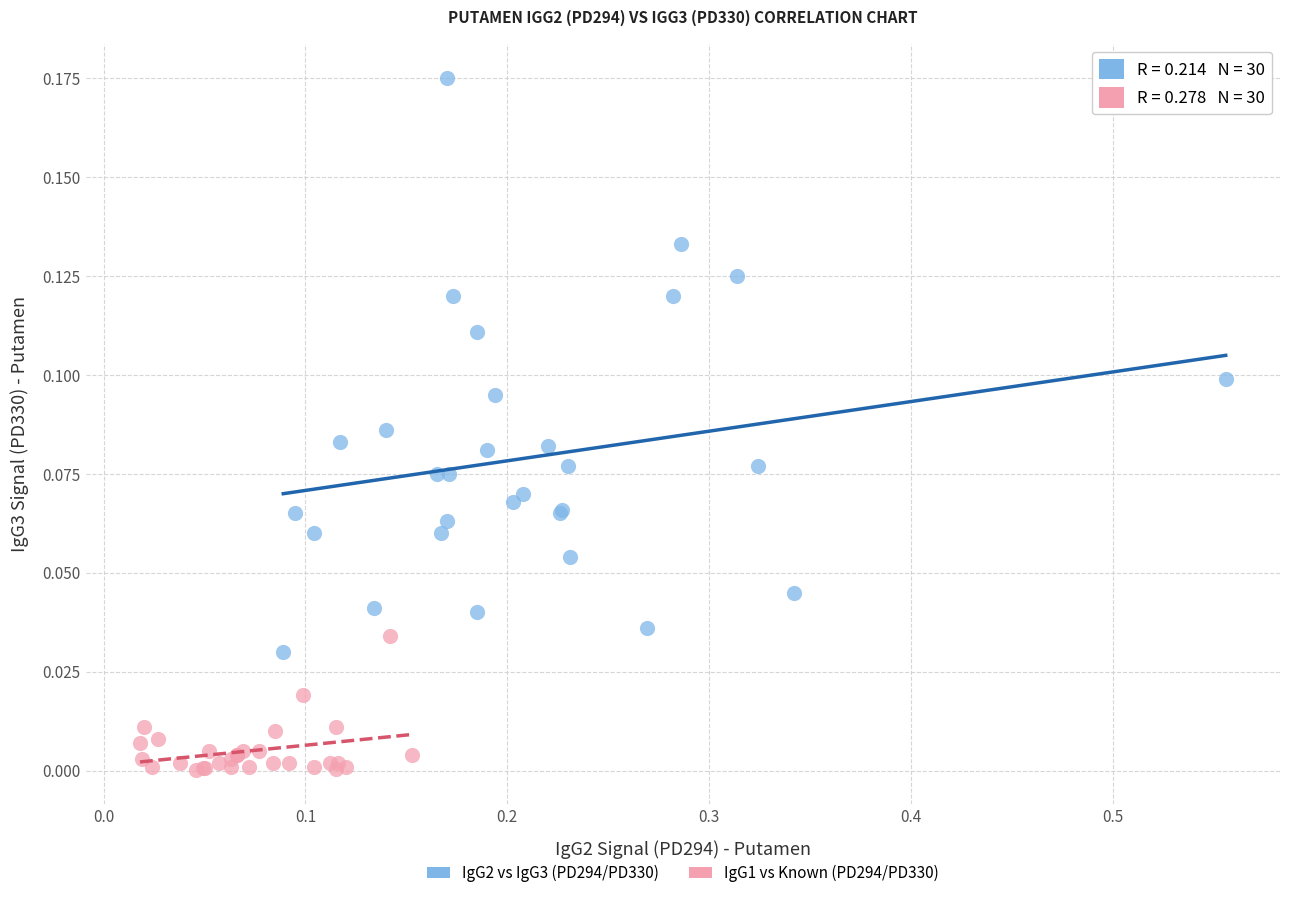

Which series reaches the maximum Y coordinate?

IgG2 vs IgG3 (PD294/PD330)